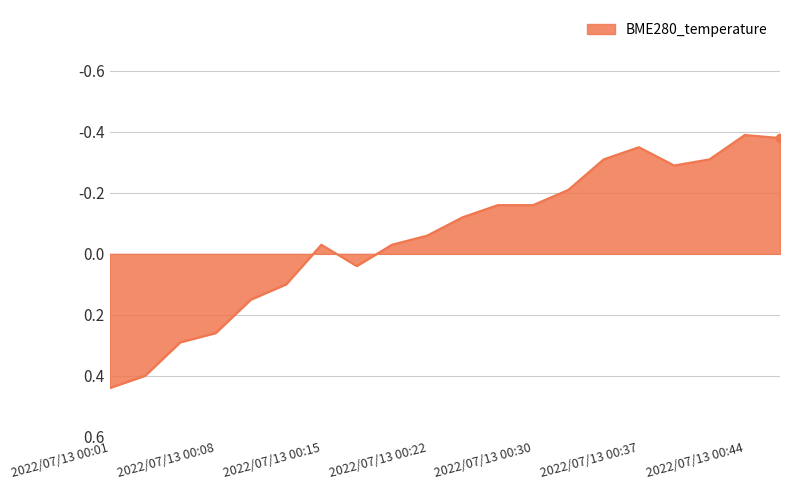

What is the difference between the maximum and minimum values?

0.8